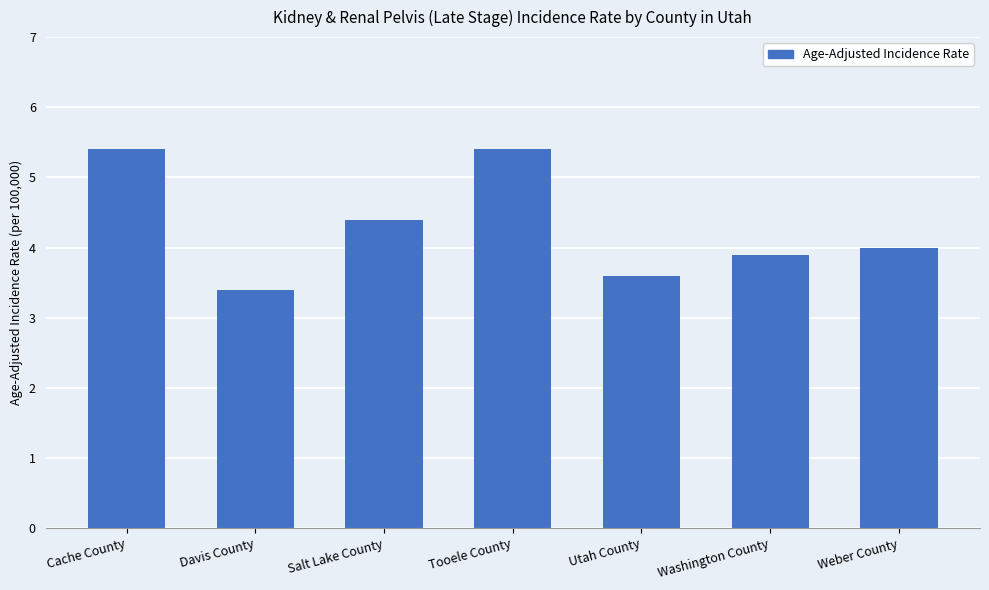

What is the ratio of the value at Tooele County to the value at Utah County?

1.5